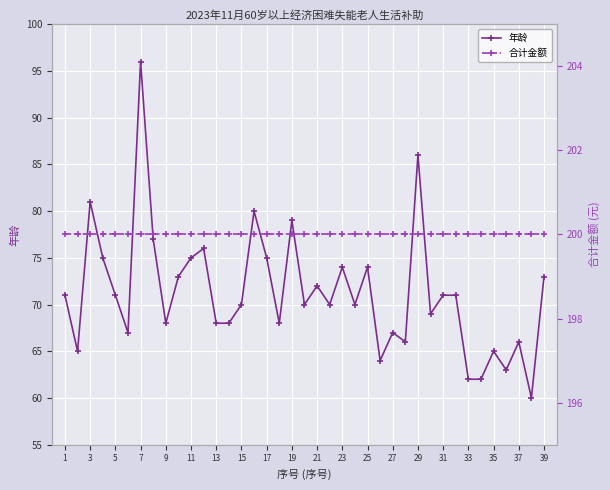

What are all the series names shown in the legend?

年龄, 合计金额